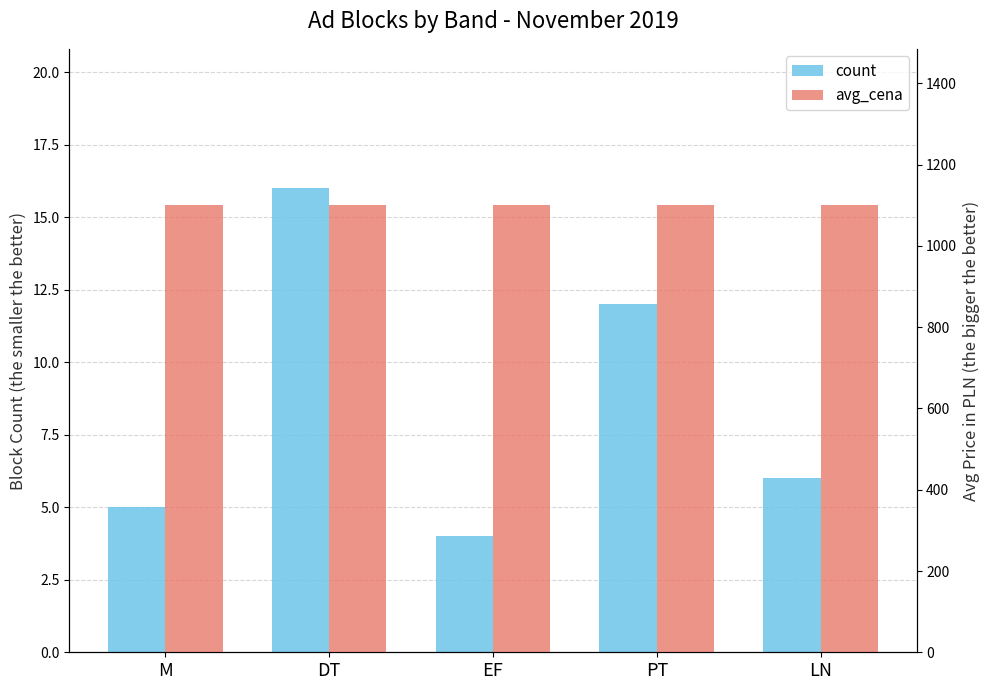

List the series in order of their overall mean, highest first.

avg_cena, count